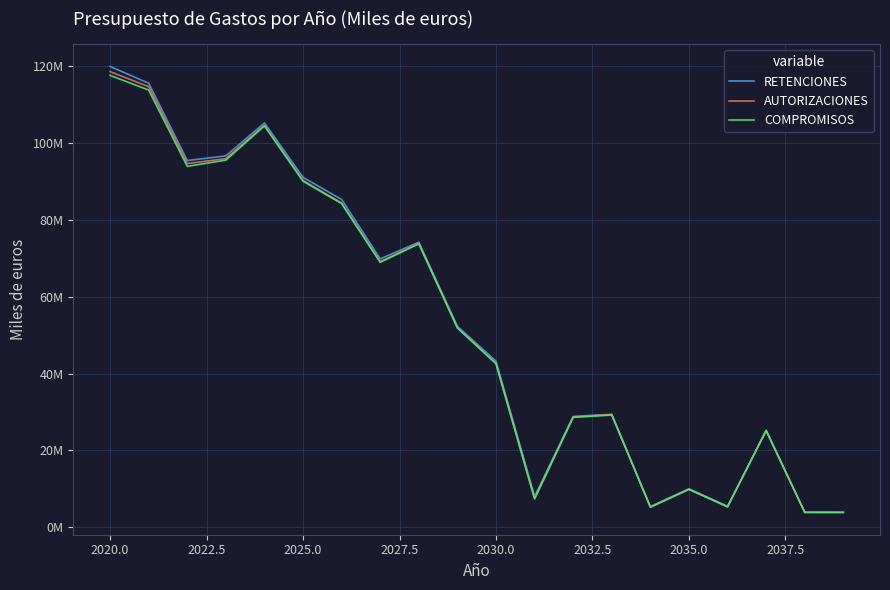

Does the chart have visible grid lines?

Yes